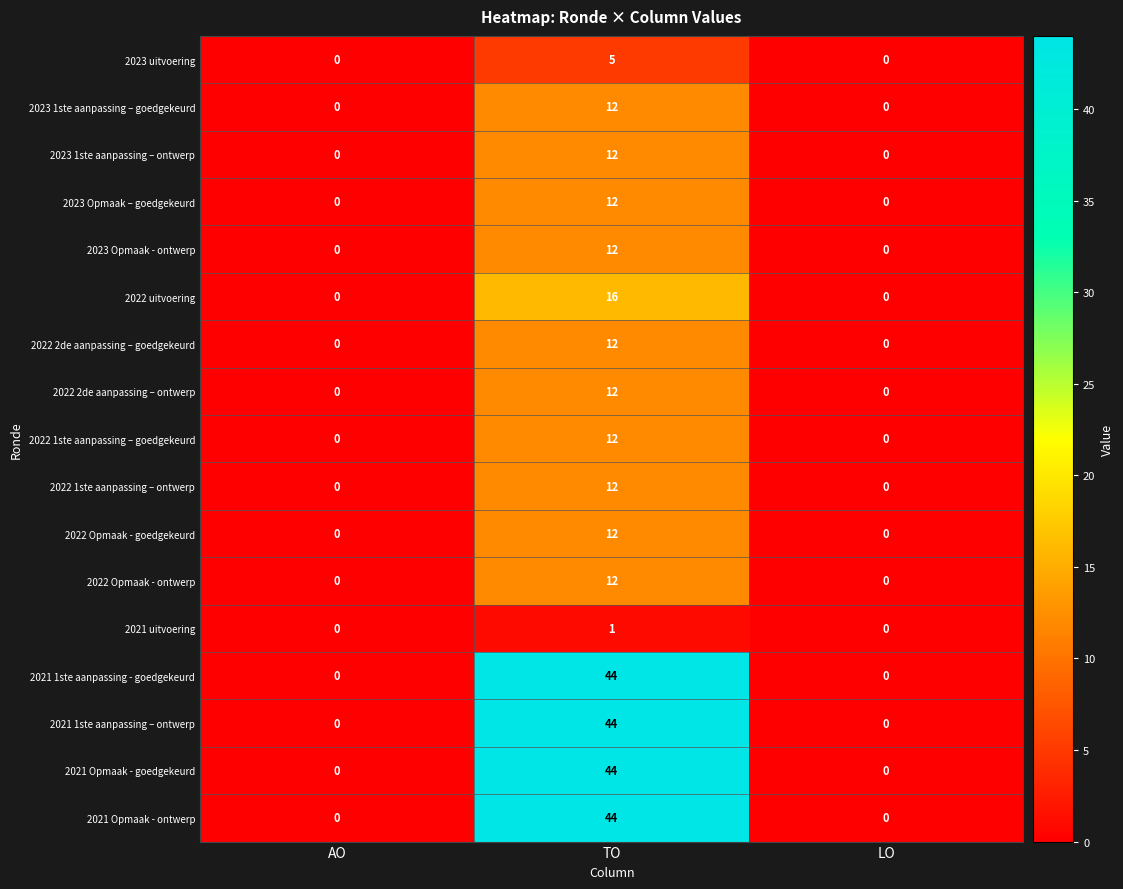

True or false: 2021 Opmaak - goedgekeurd has a value of 20 at TO.

False